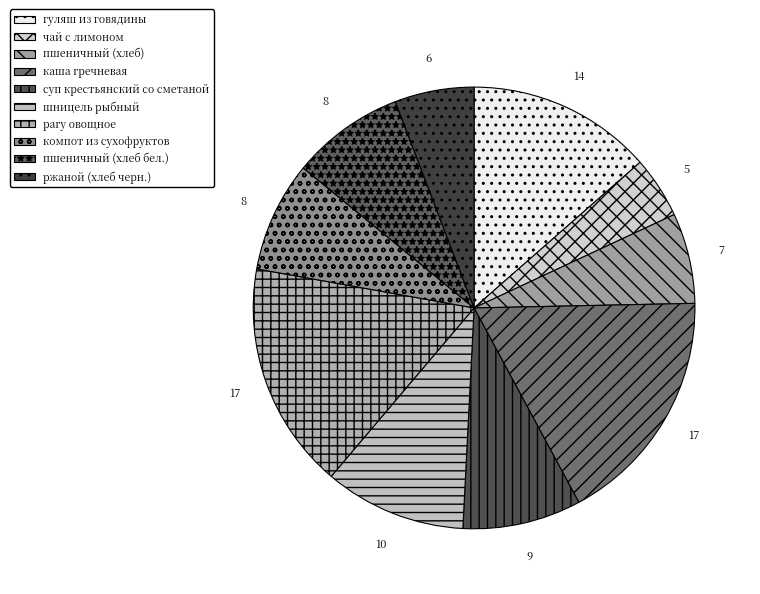

Which slice is the smallest?

чай с лимоном